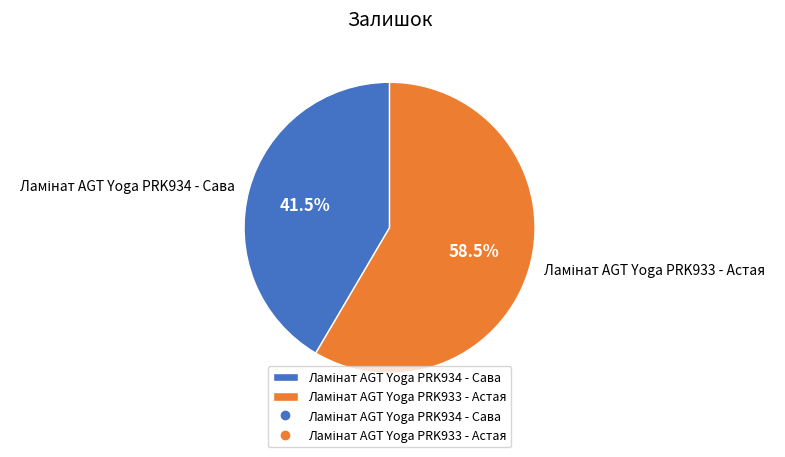

How many segments does this pie chart have?

2